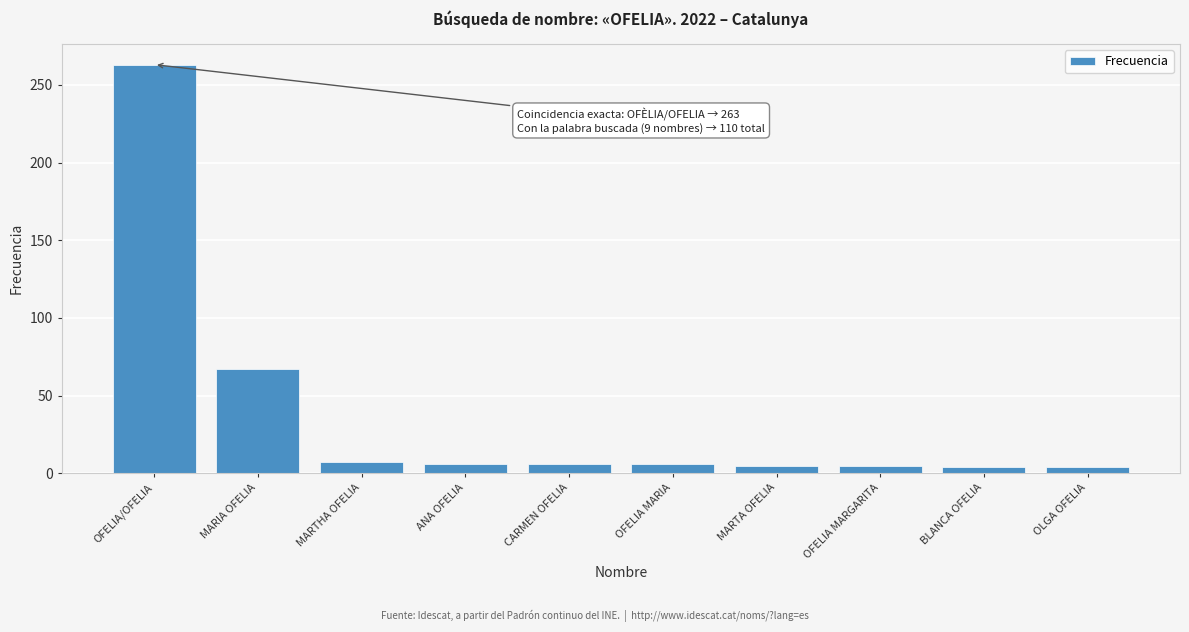

What is the change in value from OFELIA/OFELIA to MARIA OFELIA?

-196